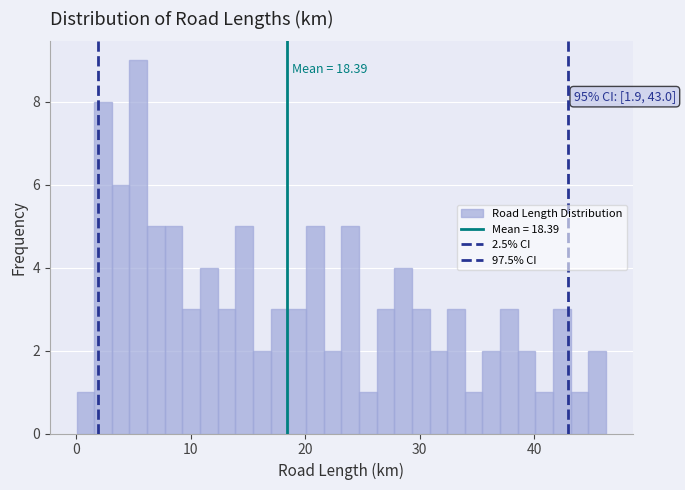

Around what value on the x-axis is the tallest bar? Give the approximate position of its centre, as read against the axis.

5